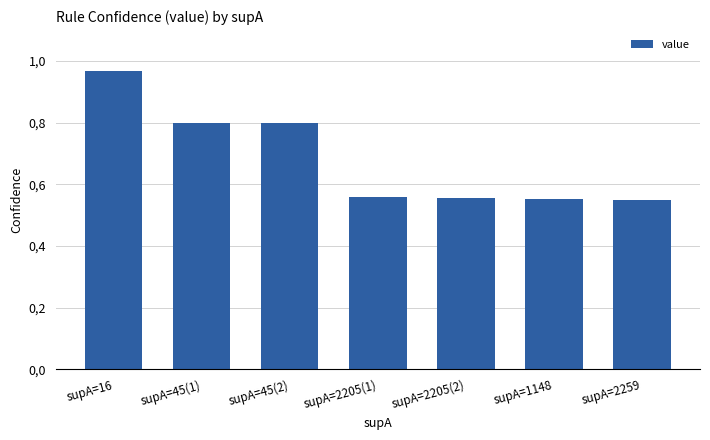

Does the chart contain any negative values?

No